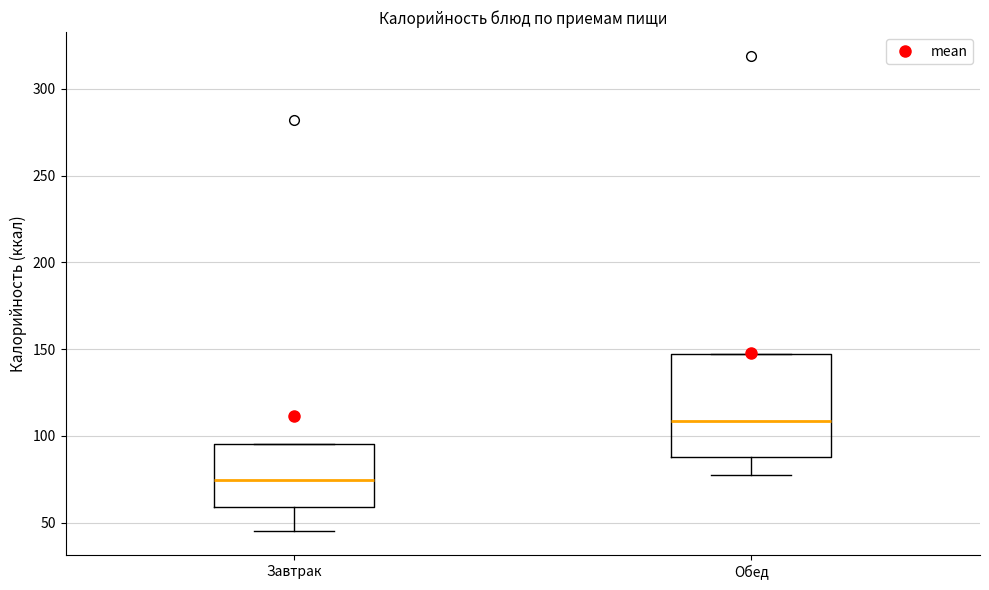

Reading left to right, transcribe this box plot: for each box, give where its median line is, the range the box spans, and where its two whiskers end, as read against the y-axis. The values are not printed on the chart, so give them approximately, as read against the axis.

Завтрак: median 75, box 60 to 95, whiskers 45 to 95
Обед: median 110, box 90 to 145, whiskers 80 to 145